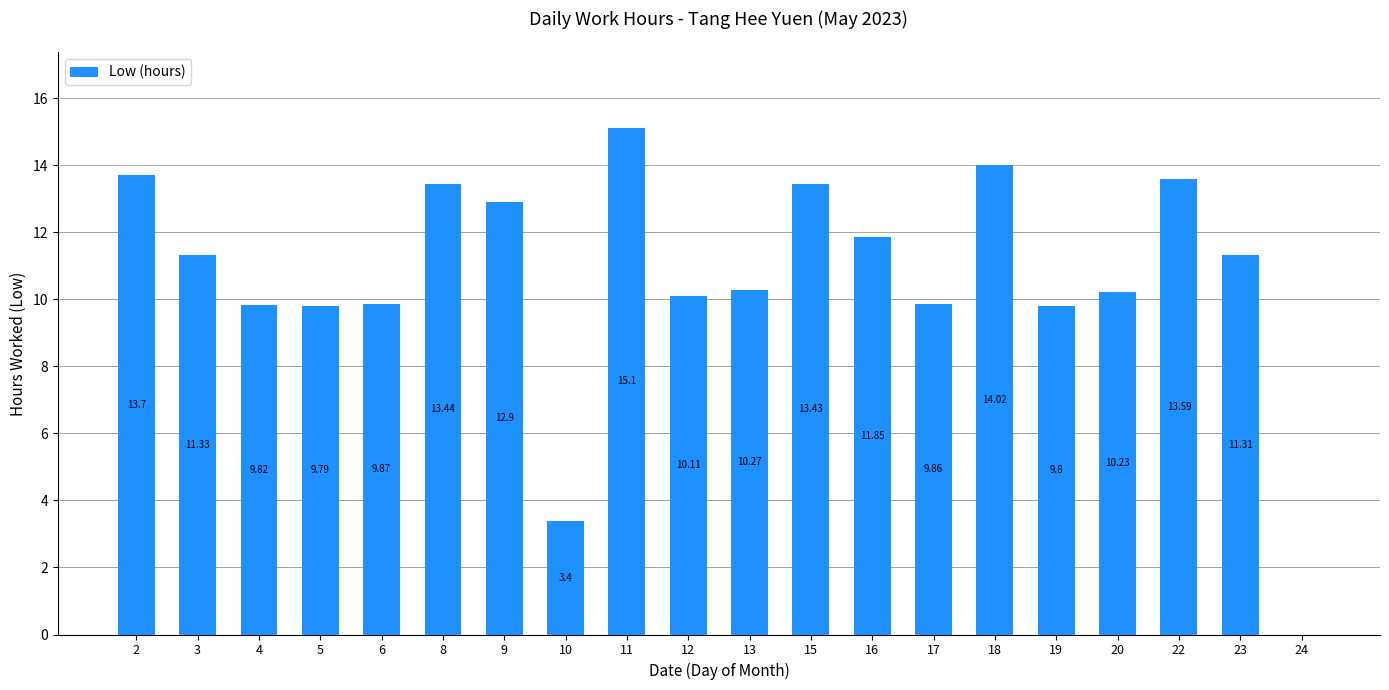

What is the maximum value shown in the chart?

15.1